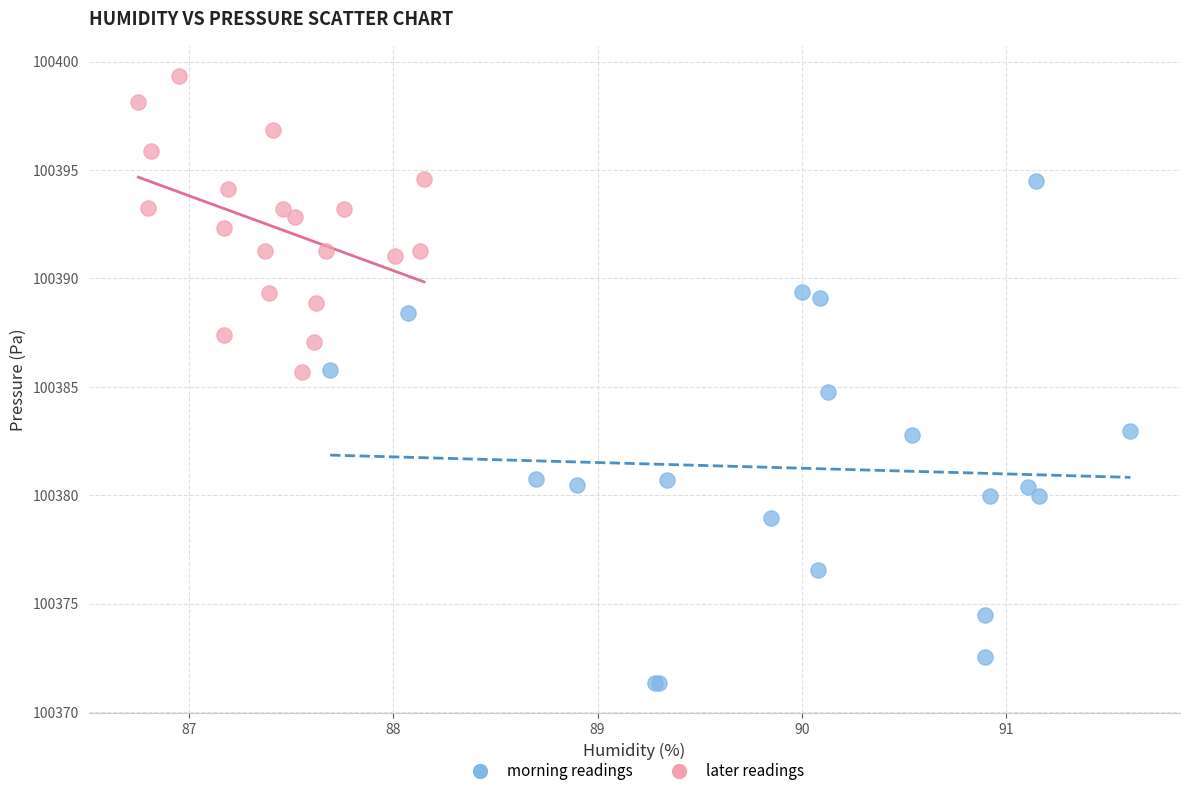

Which series contains the highest Y value?

later readings